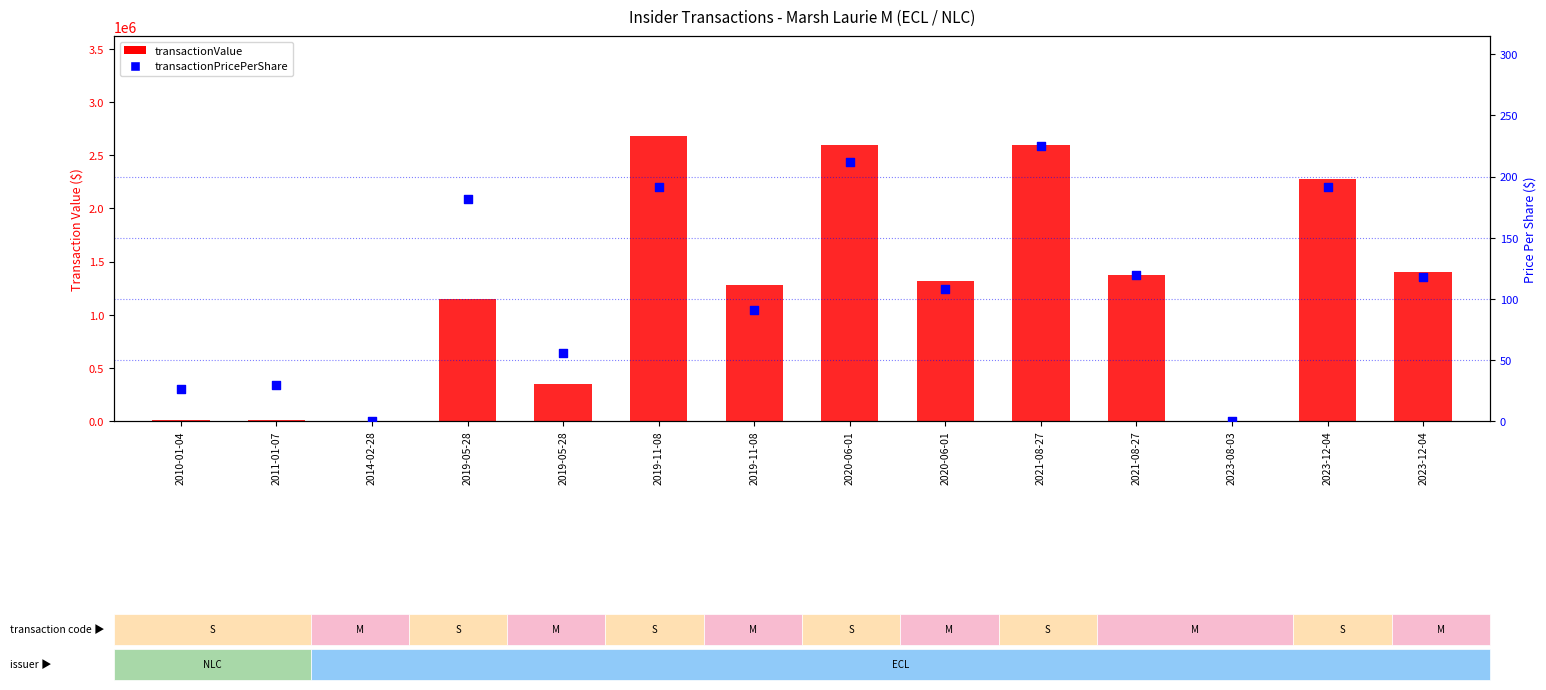

At how many categories does at least one series exceed 1735608?

4